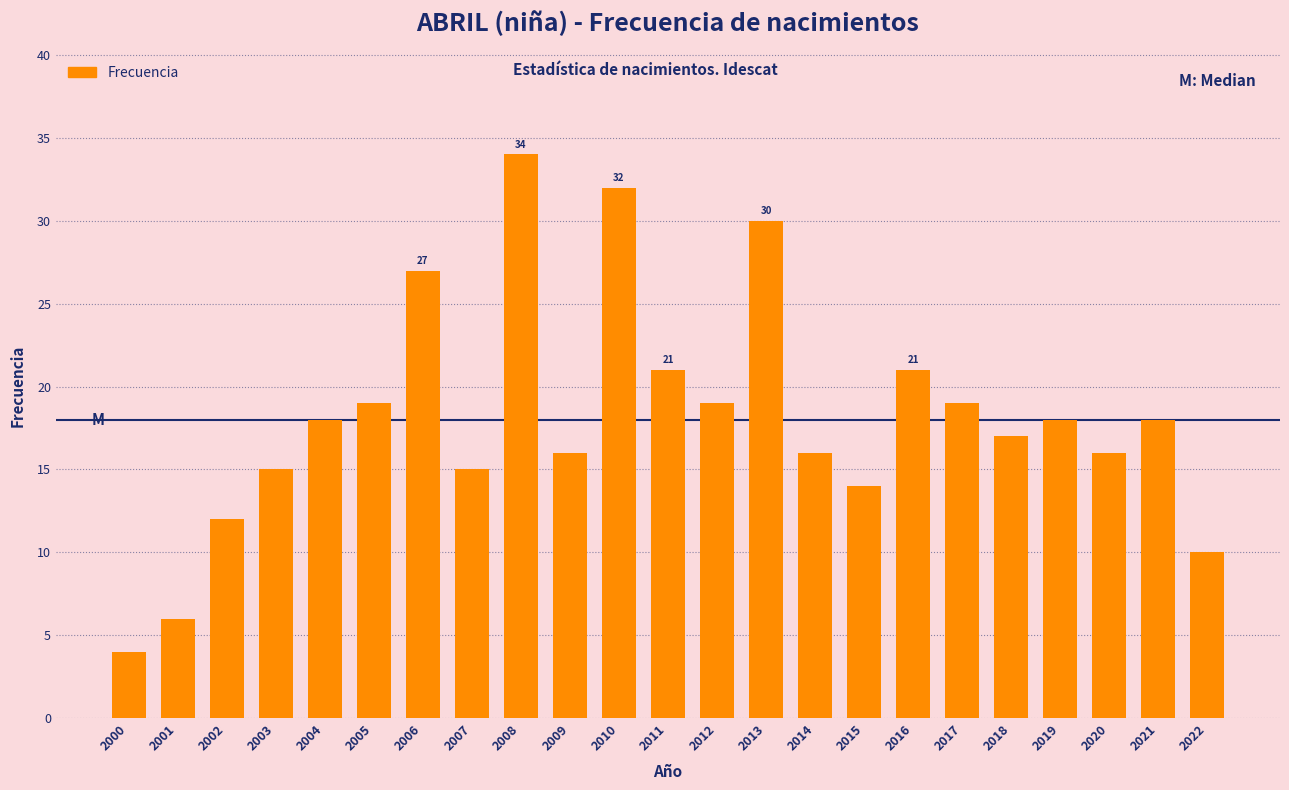

Reading right to left, what are all the values shown in this chart?

2022=10	2021=18	2020=16	2019=18	2018=17	2017=19	2016=21	2015=14	2014=16	2013=30	2012=19	2011=21	2010=32	2009=16	2008=34	2007=15	2006=27	2005=19	2004=18	2003=15	2002=12	2001=6	2000=4